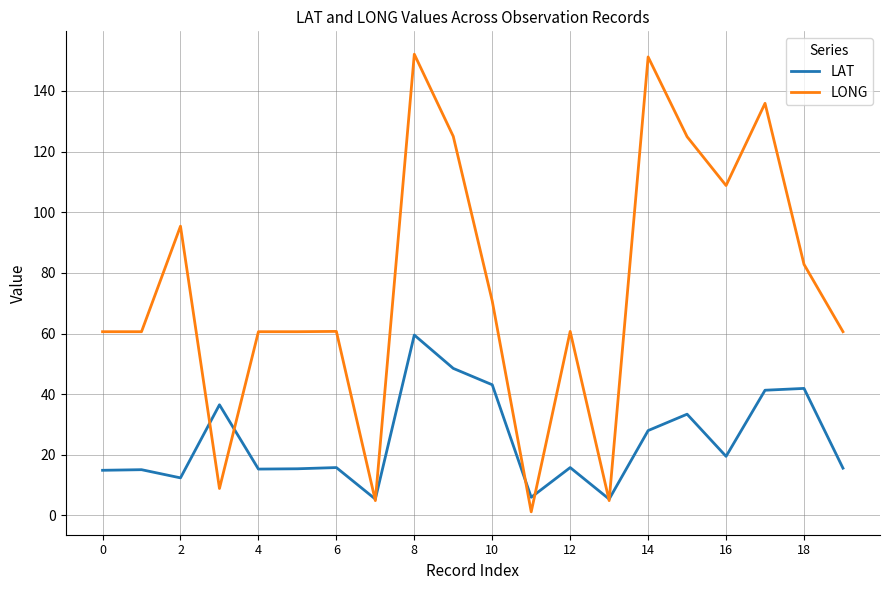

What is the maximum value shown in the chart?

152.1